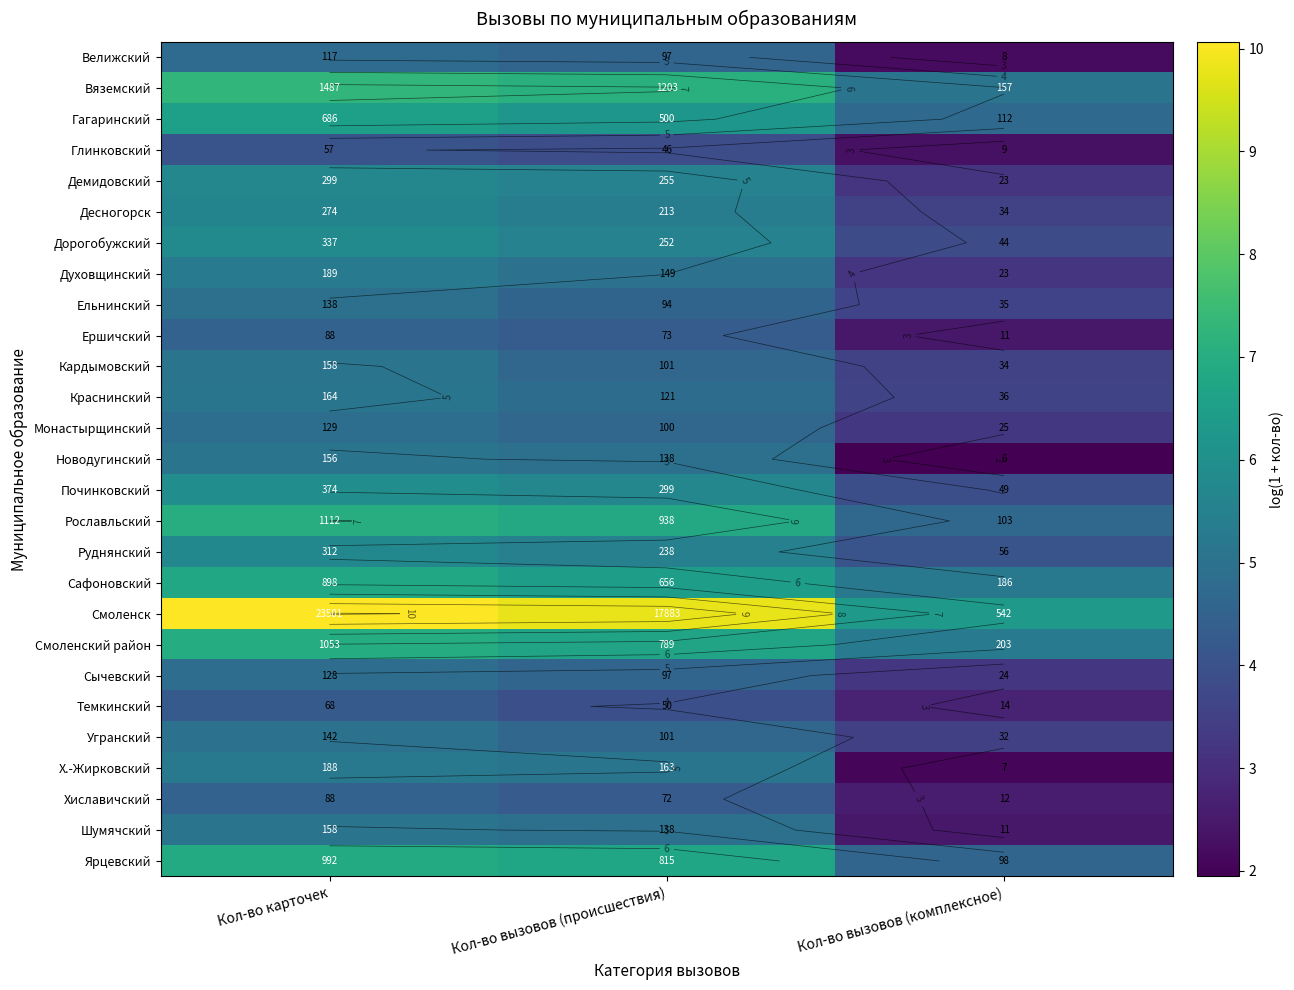

Rank the series at Кол-во вызовов (происшествия) from highest to lowest value.

Смоленск, Вяземский, Рославльский, Ярцевский, Смоленский район, Сафоновский, Гагаринский, Починковский, Демидовский, Дорогобужский, Руднянский, Десногорск, Х.-Жирковский, Духовщинский, Новодугинский, Шумячский, Краснинский, Кардымовский, Угранский, Монастырщинский, Велижский, Сычевский, Ельнинский, Ершичский, Хиславичский, Темкинский, Глинковский